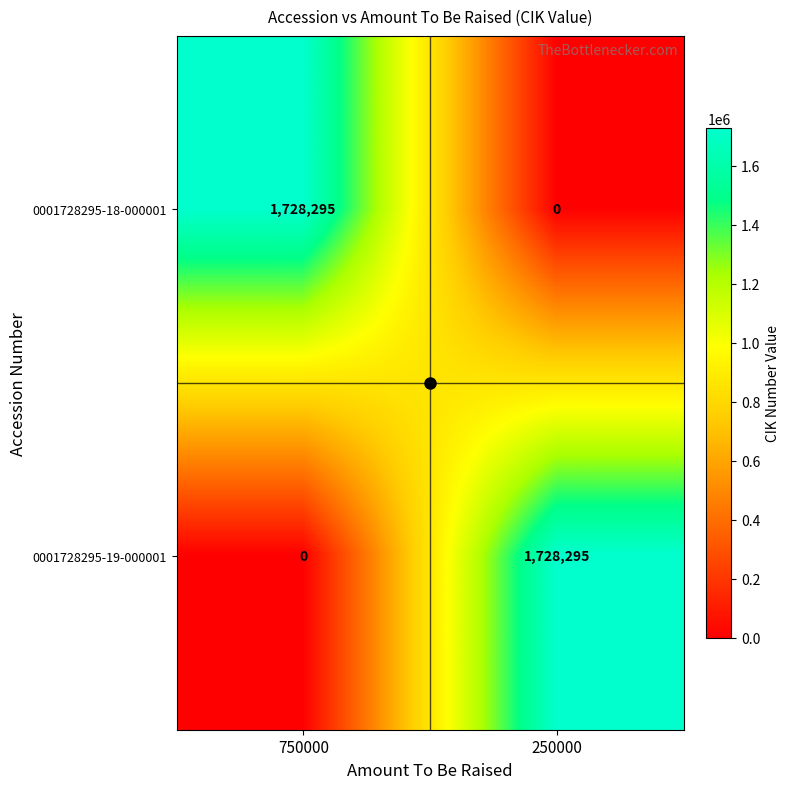

True or false: 0001728295-18-000001 has a value of 0 at 250000.

True